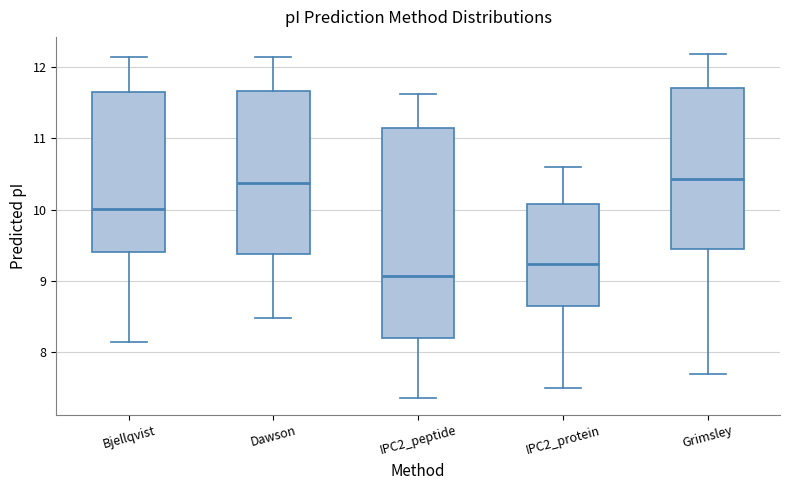

Comparing the boxes themselves (not the whiskers), which one is the tallest?

IPC2_peptide